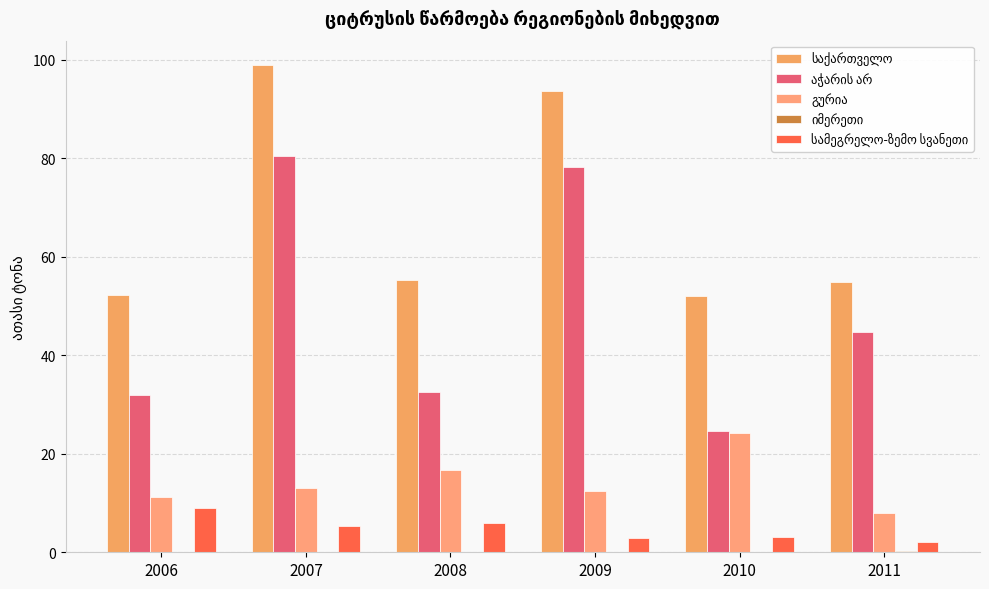

Between 2006 and 2010, which series saw the biggest shift?

გურია